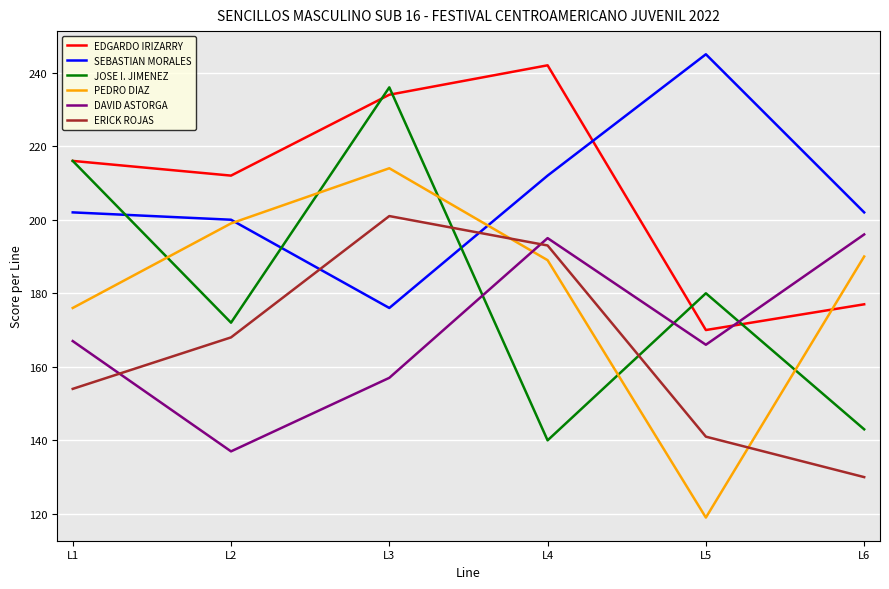

How many lines are shown in the chart?

6